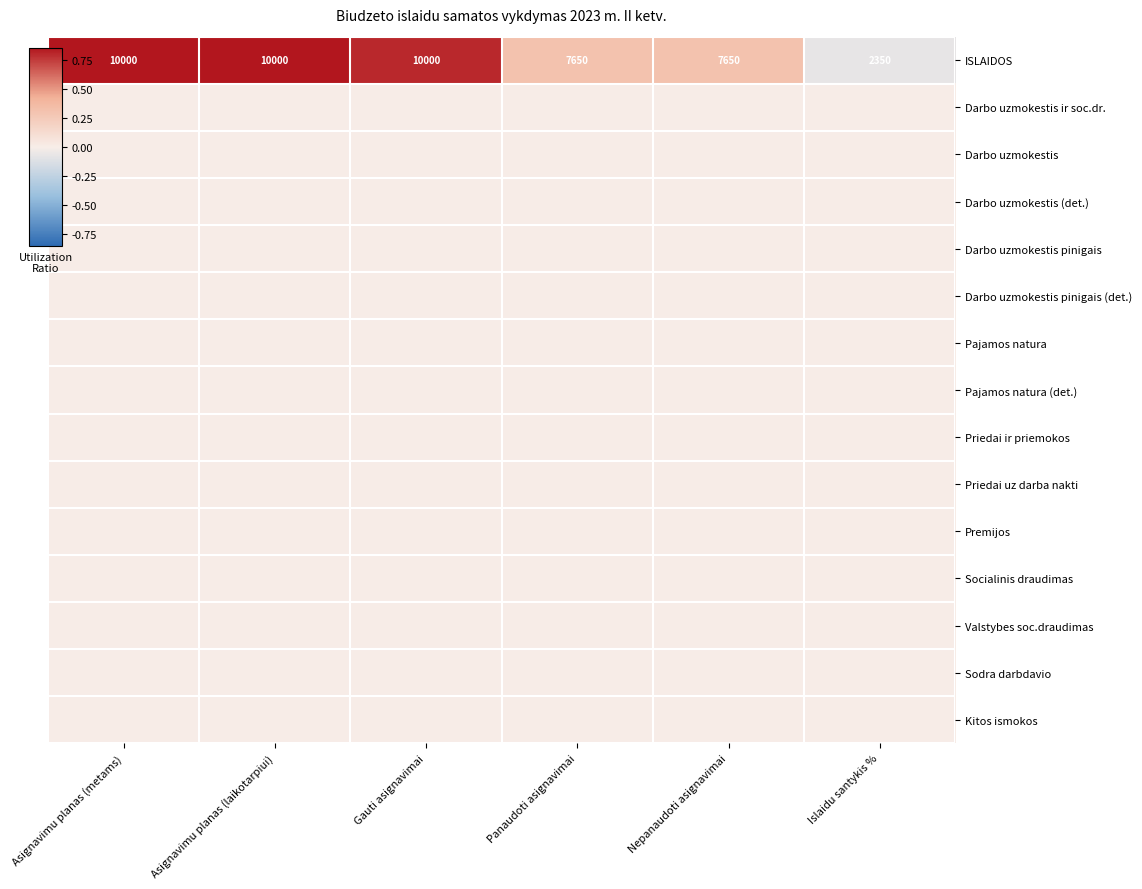

What is the spread (max minus min) of values at Panaudoti asignavimai?

0.3